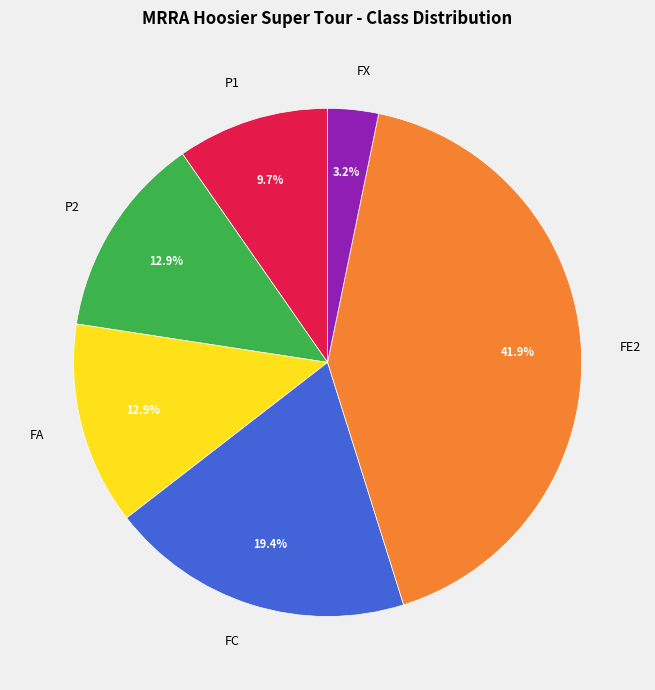

Which has a higher value, FC or FE2?

FE2